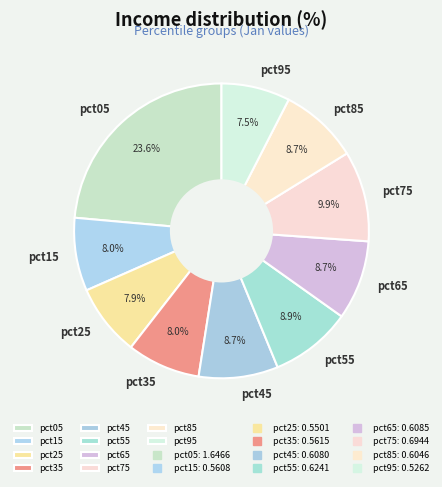

Is there a majority slice in this chart?

No